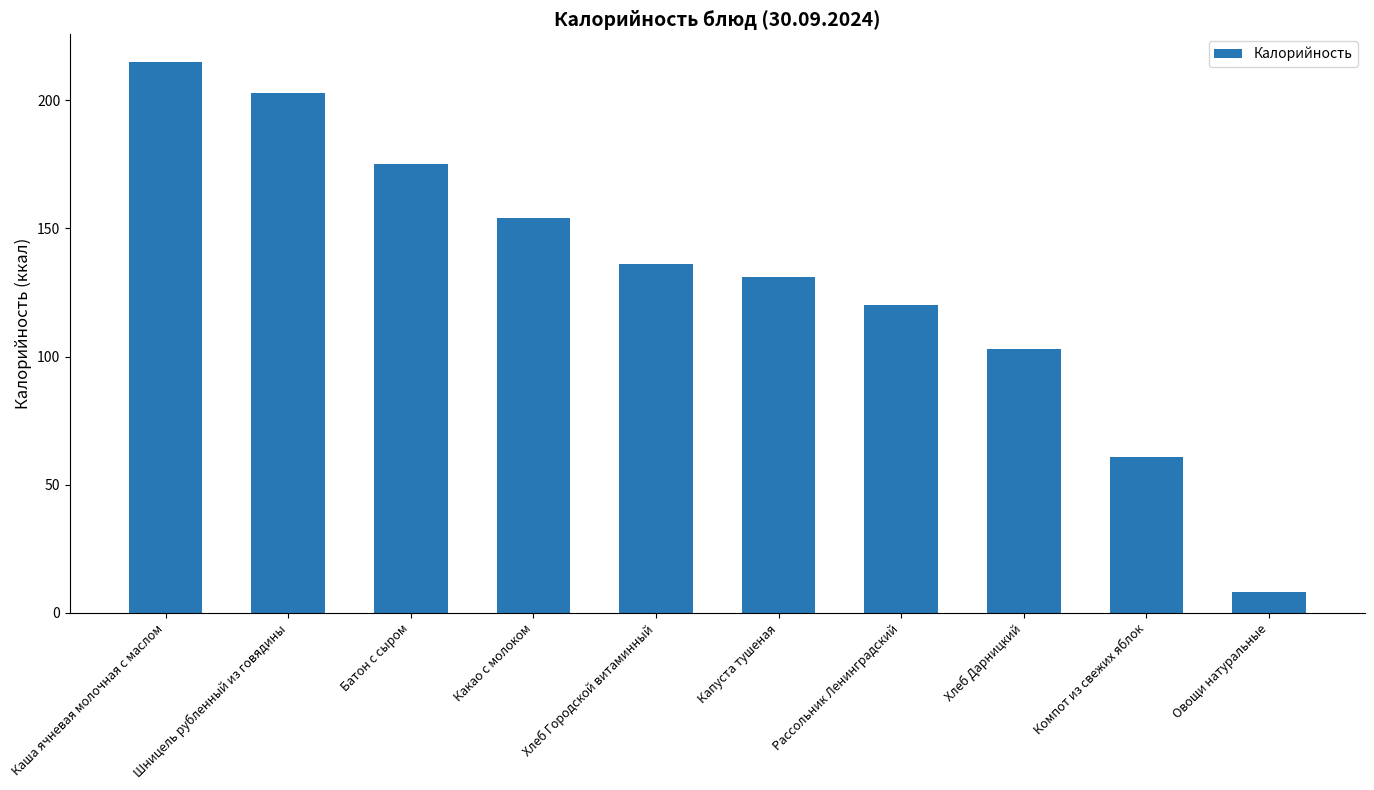

What is the label of the 3rd bar from the right?

Хлеб Дарницкий